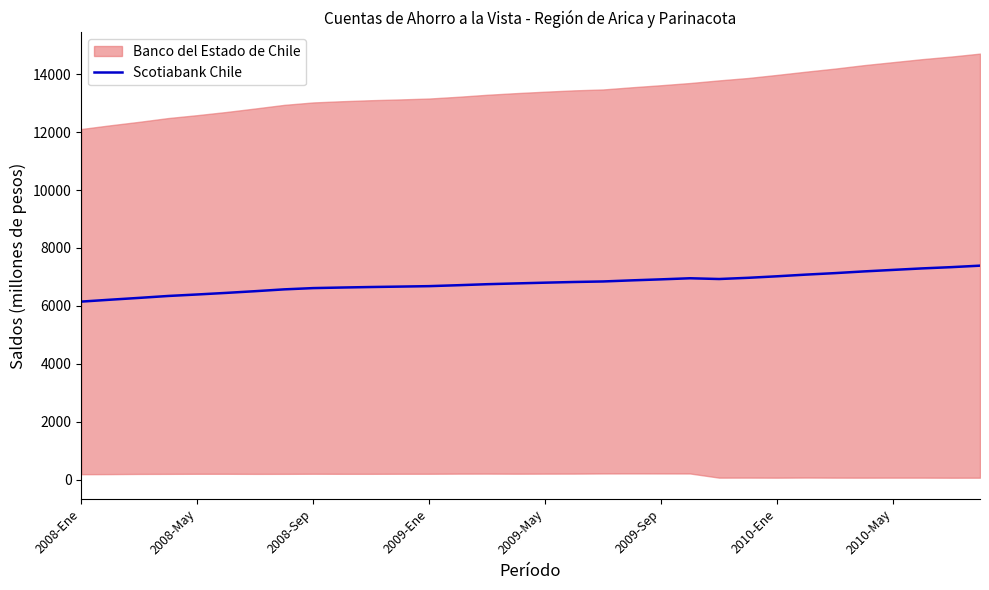

Where is the first local maximum?

21